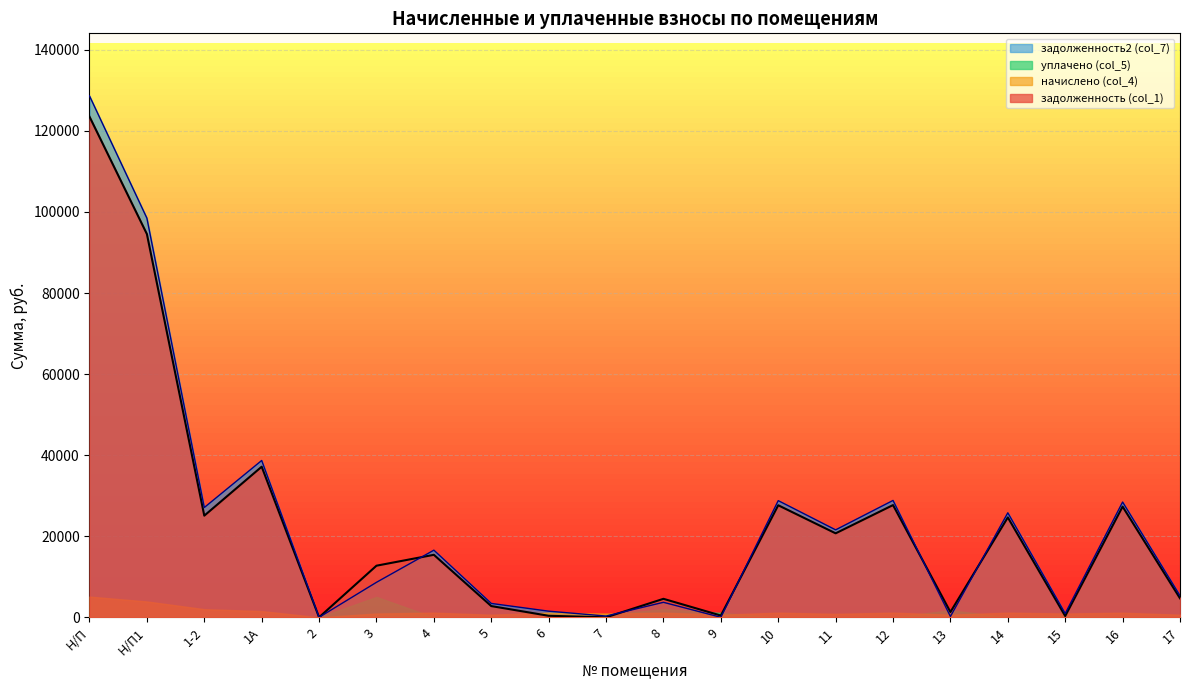

At which category is the sum across all series the highest?

Н/П